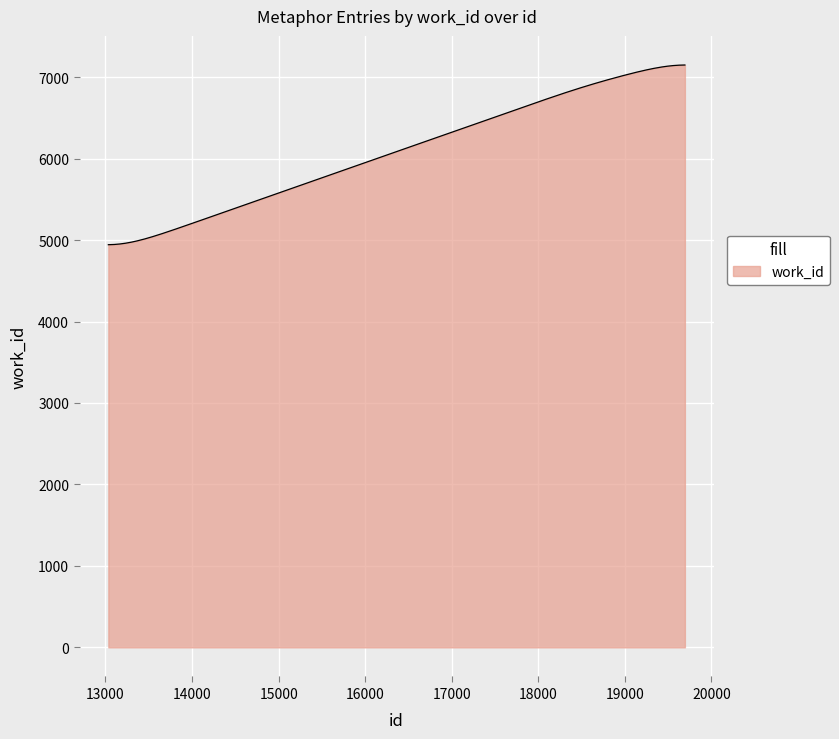

What is the smallest value displayed?

4942.9